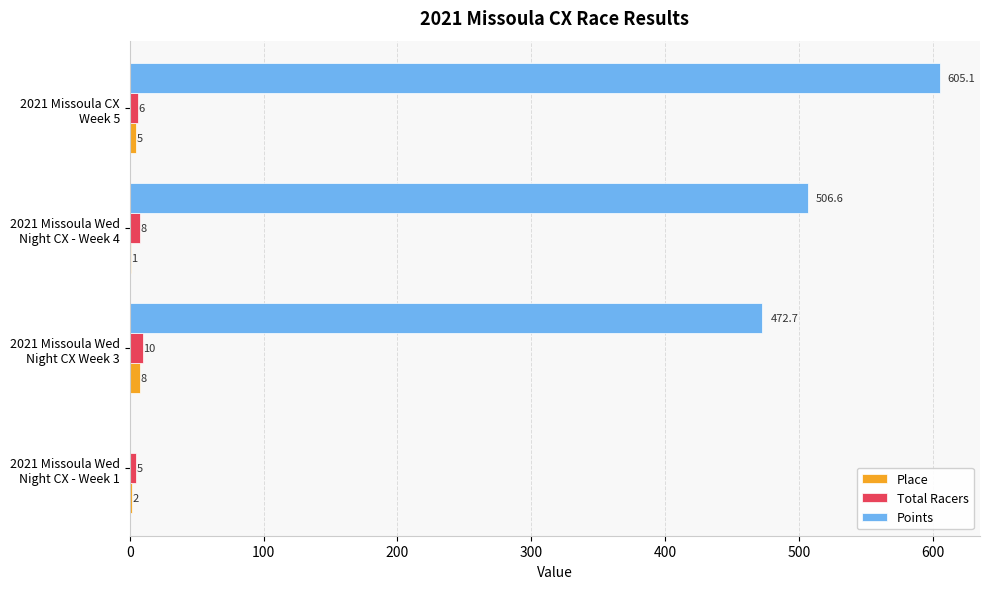

Which label corresponds to the largest value in the chart?

2021 Missoula CX
Week 5